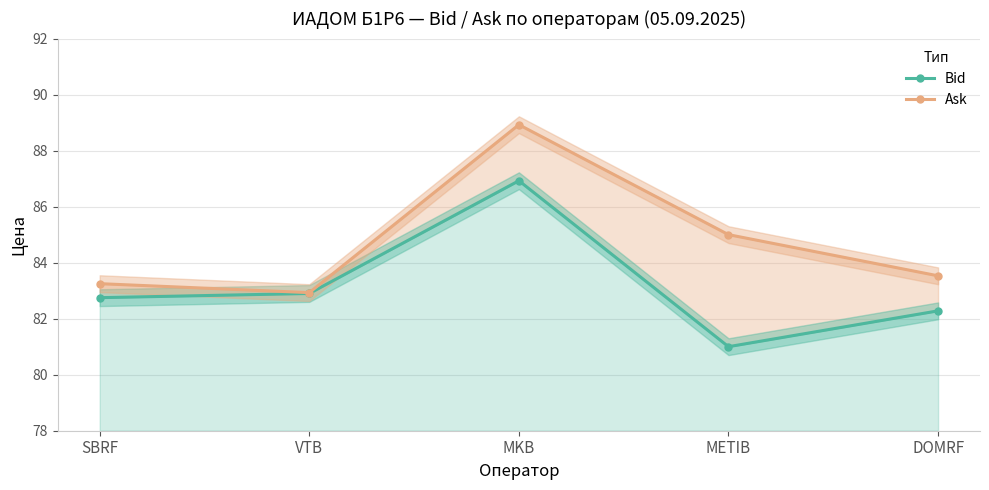

True or false: Ask and Bid cross at least once.

False